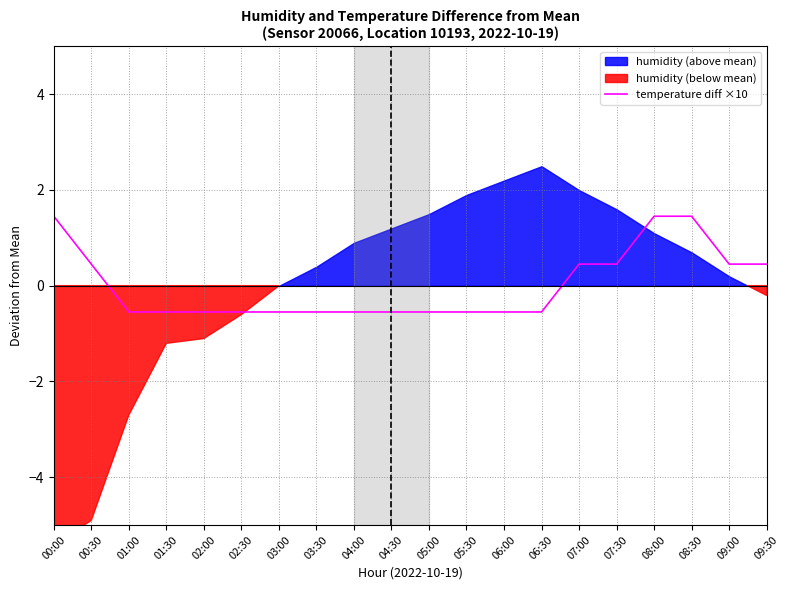

True or false: the data shows -0.5 at 05:30.

True